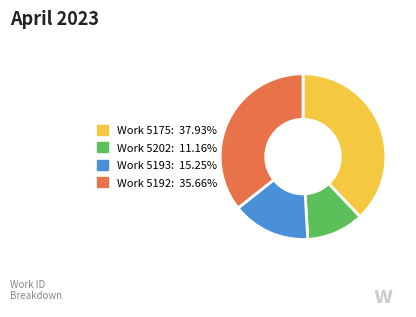

Does any single category account for the majority?

No